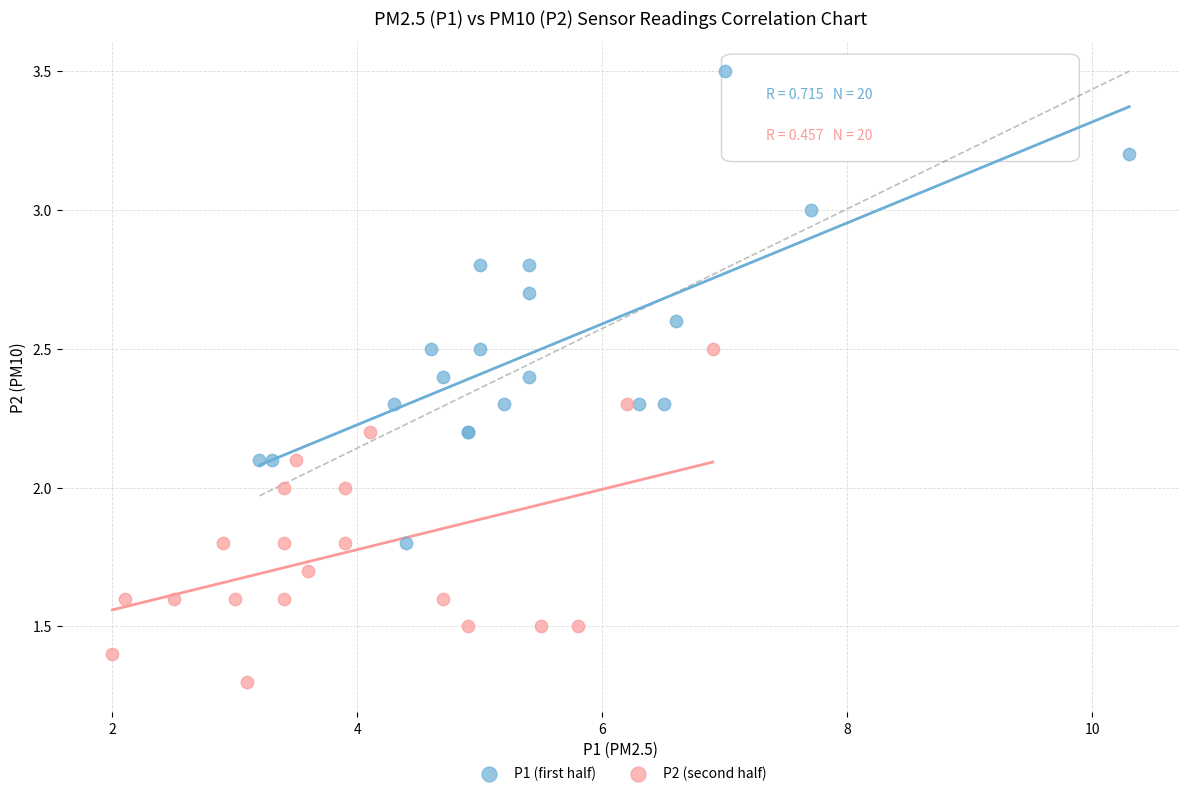

What are all the series names shown in the legend?

P1 (first half), P2 (second half)